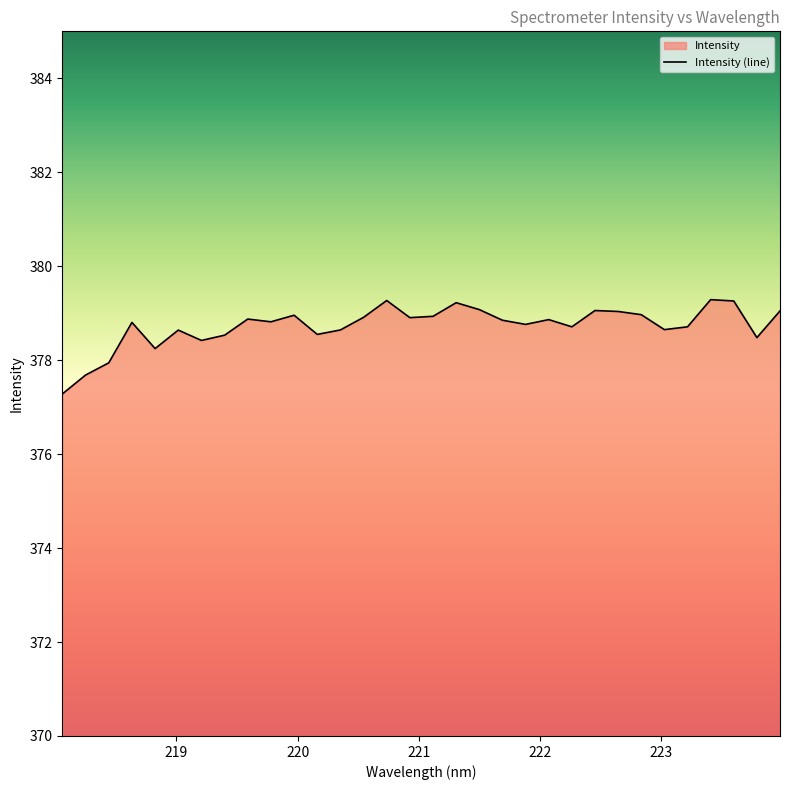

What is the change in value from 220.9264 to 223.7895?

-0.4